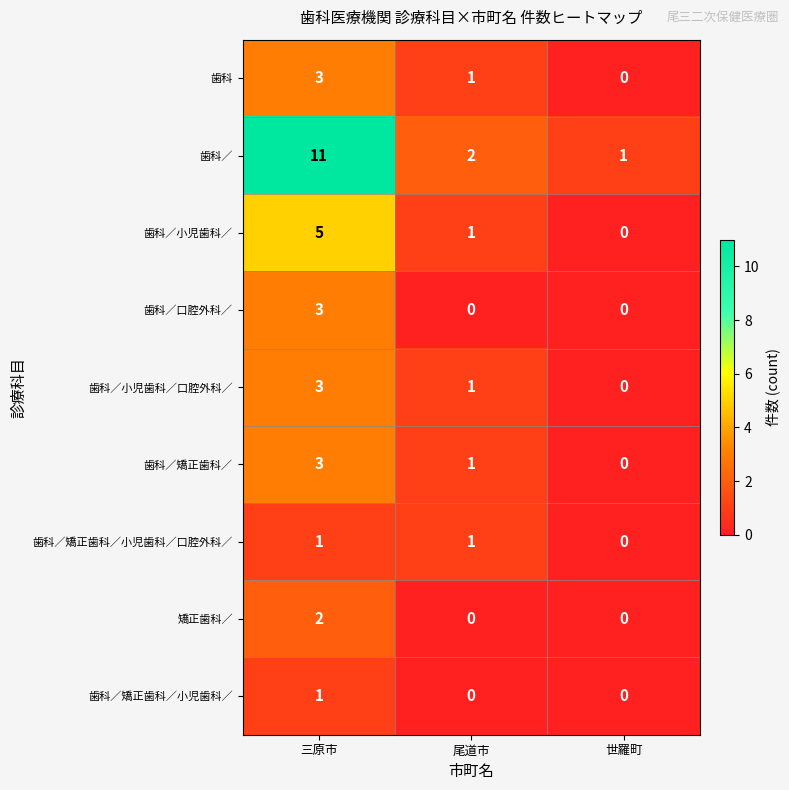

What is the highest value of the 歯科 series?

3